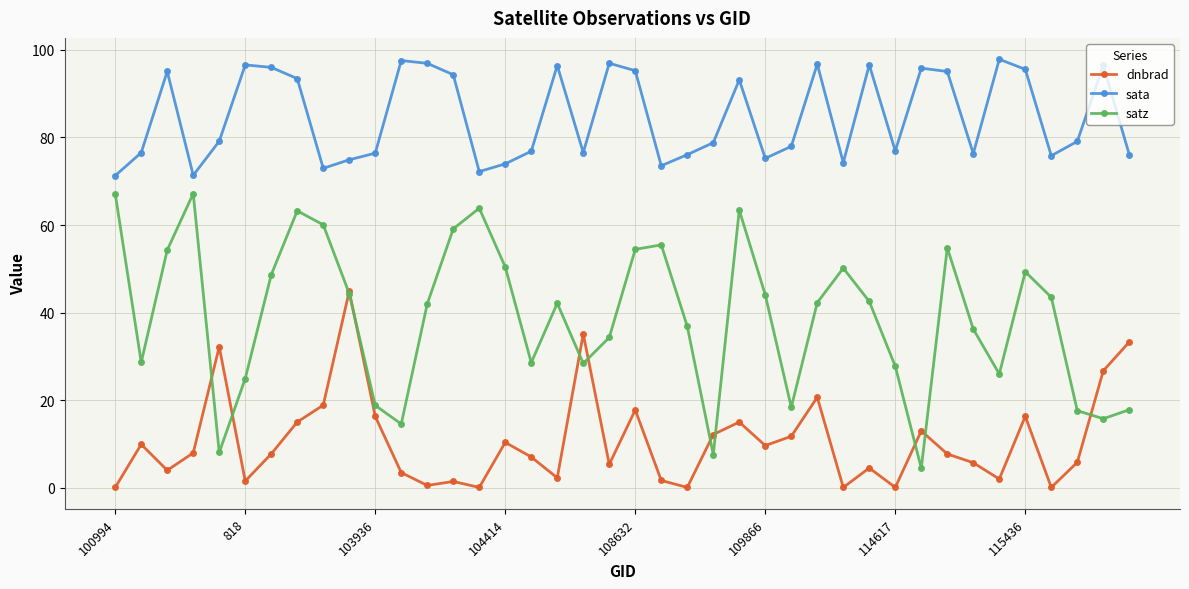

True or false: sata and satz cross at least once.

False